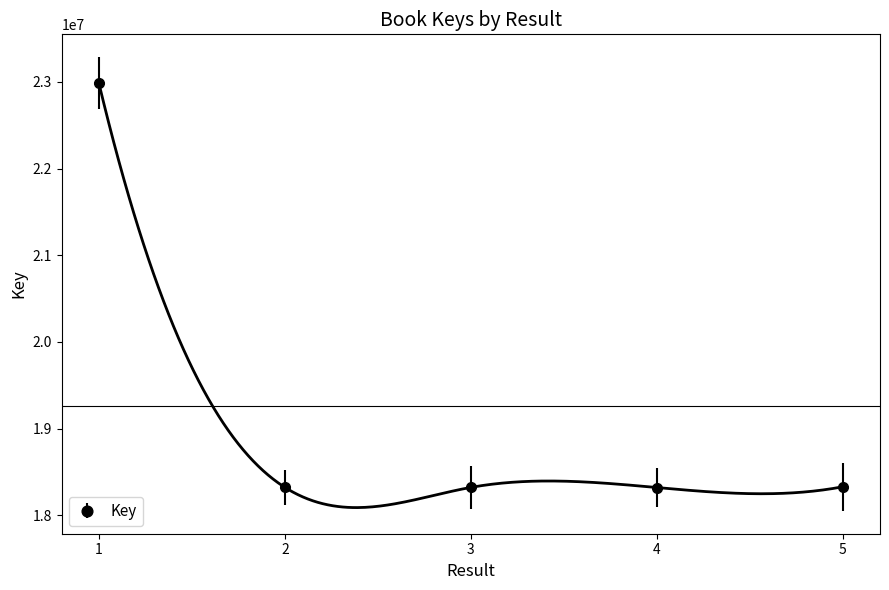

At which label is the value closest to 20653658?

5